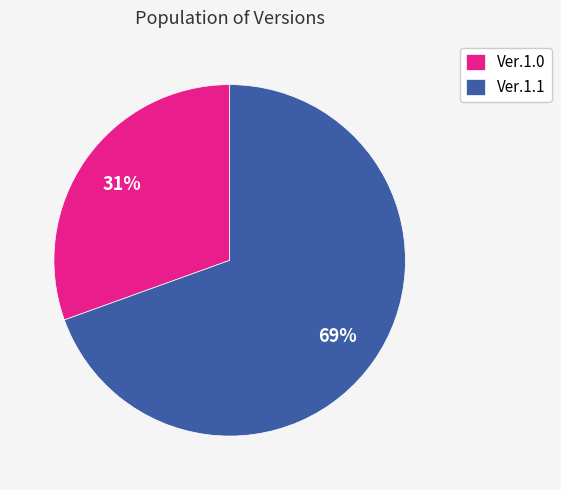

Do Ver.1.1 and Ver.1.0 together represent more than half of the pie?

Yes